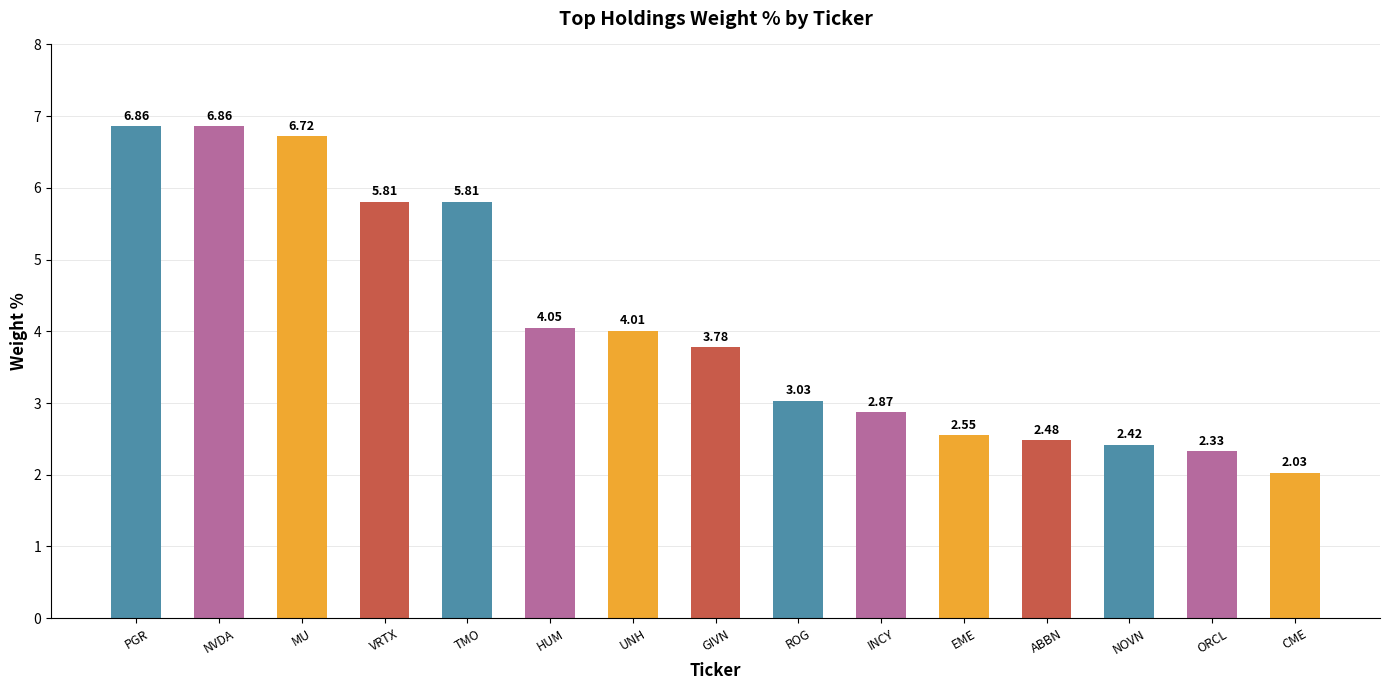

Which label corresponds to the smallest value in the chart?

CME